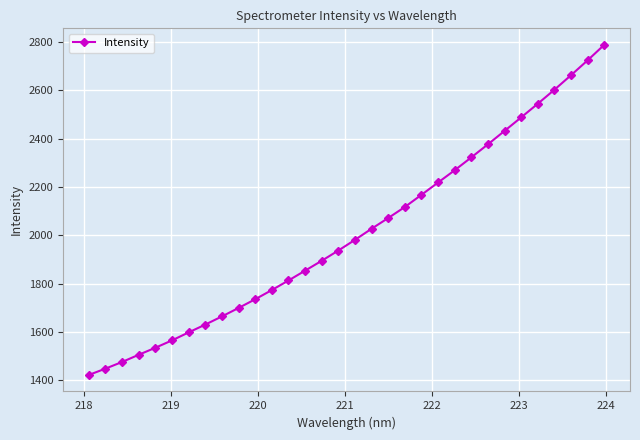

True or false: there are more than 2 points higher than both neighbors.

False